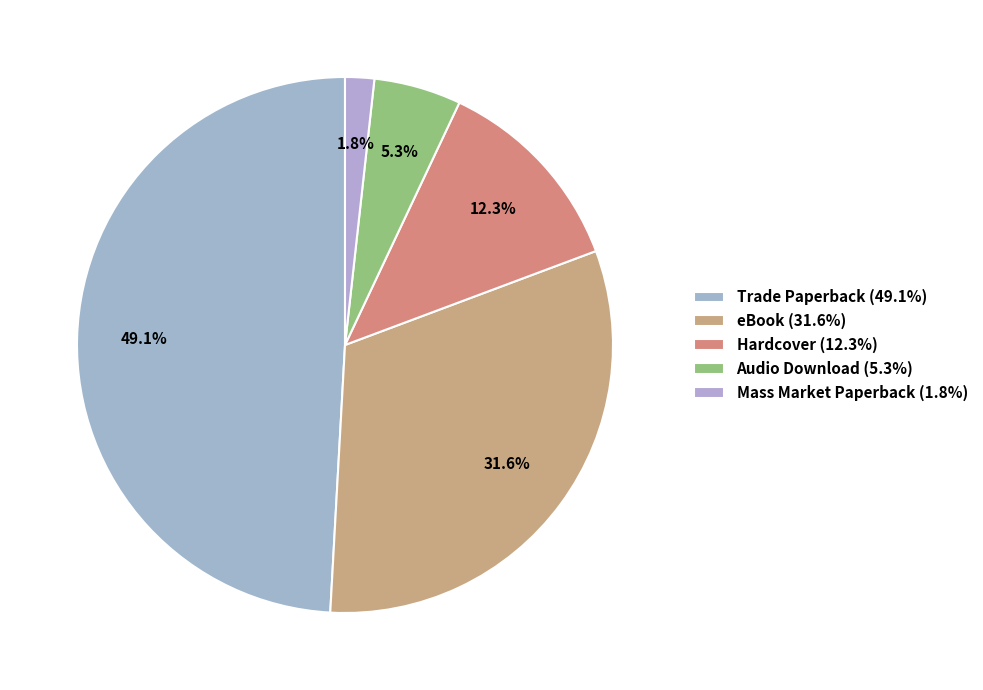

The Audio Download slice represents 1% of the pie. True or false?

False